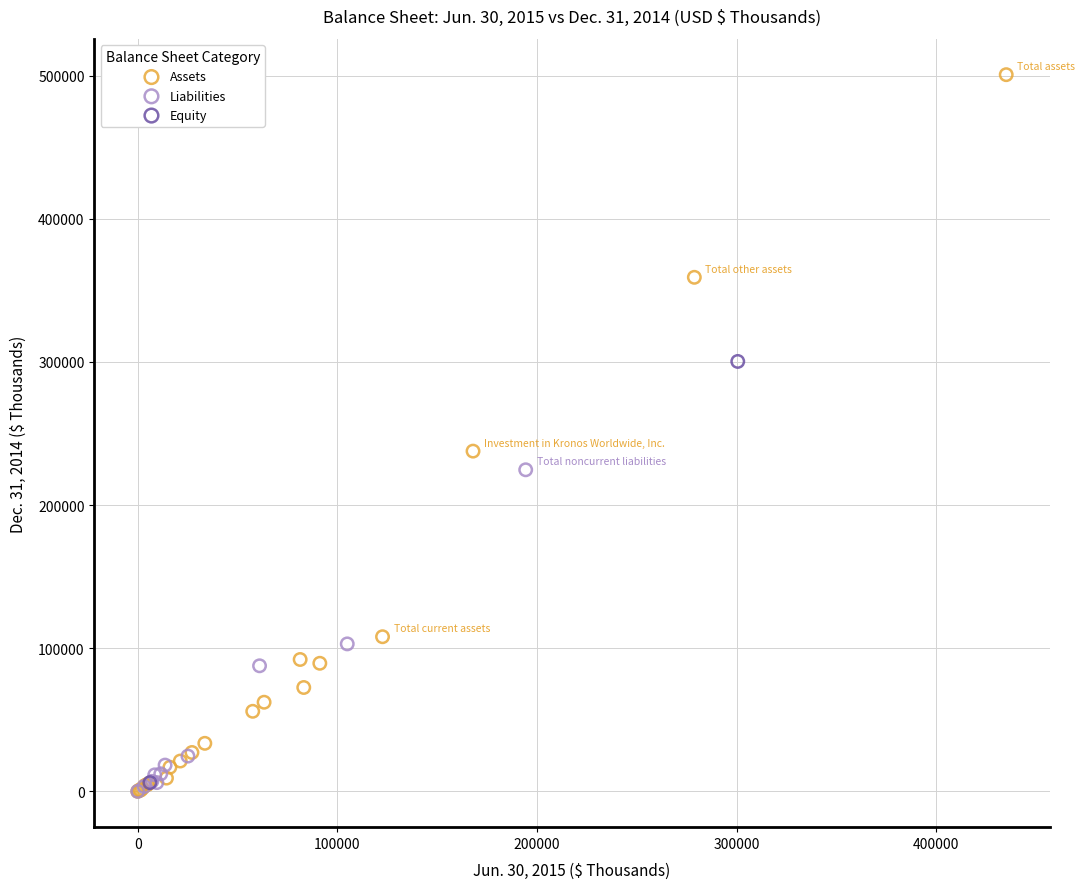

Which series contains the highest Y value?

Assets